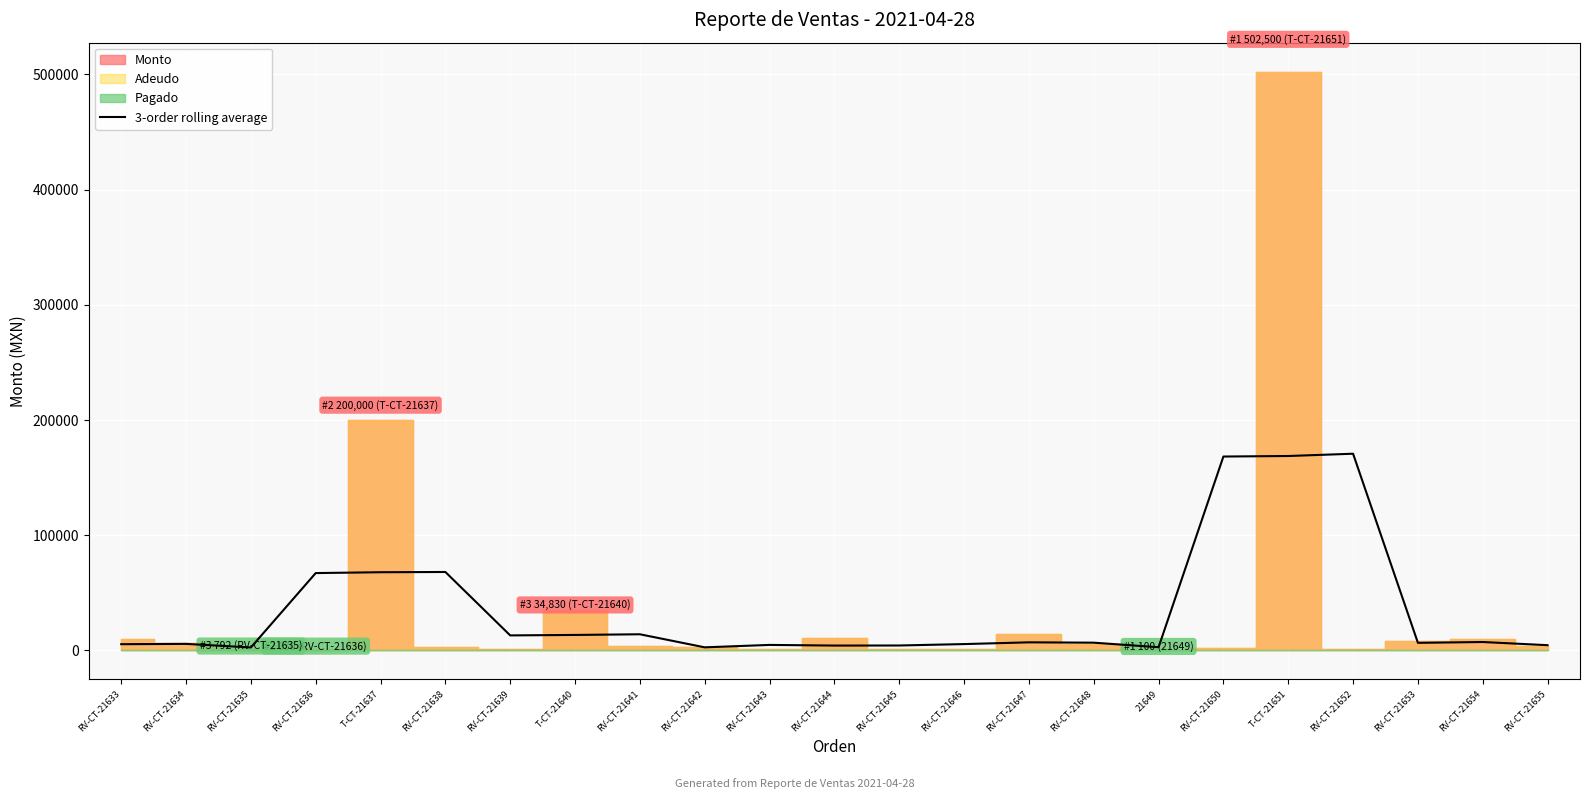

What is the sum of the values at RV-CT-21639 and RV-CT-21646?

18526.7